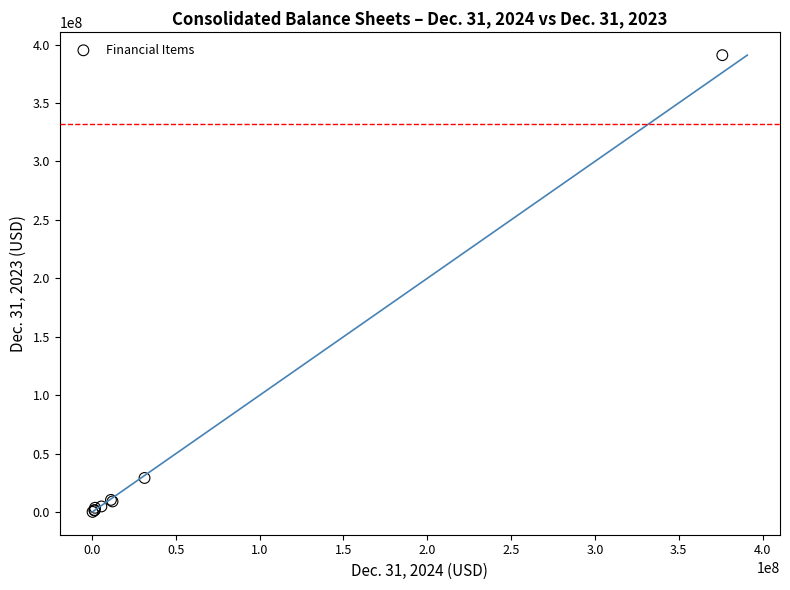

What Y value in the scatter plot is closest to 195599495?

29307791